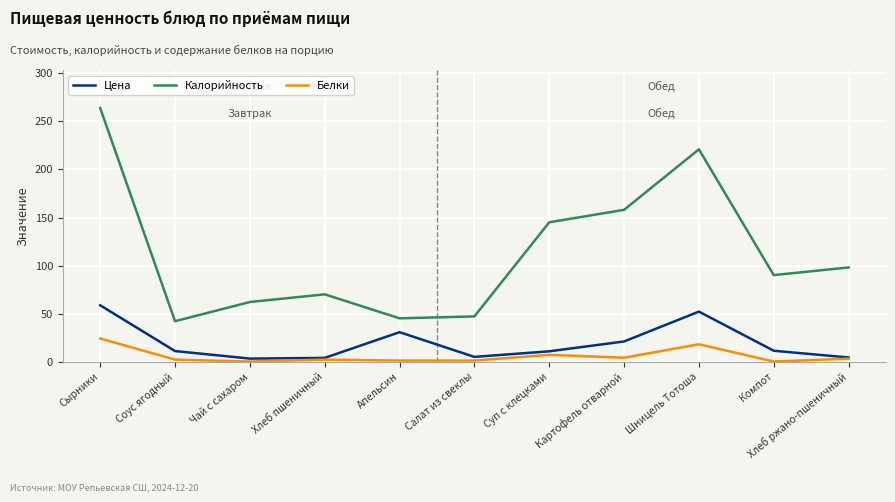

What is the maximum value for Цена?

58.6